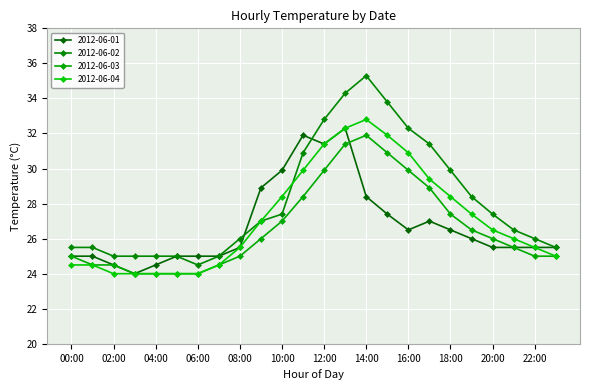

What is the label of the 20th point from the left?

19:00